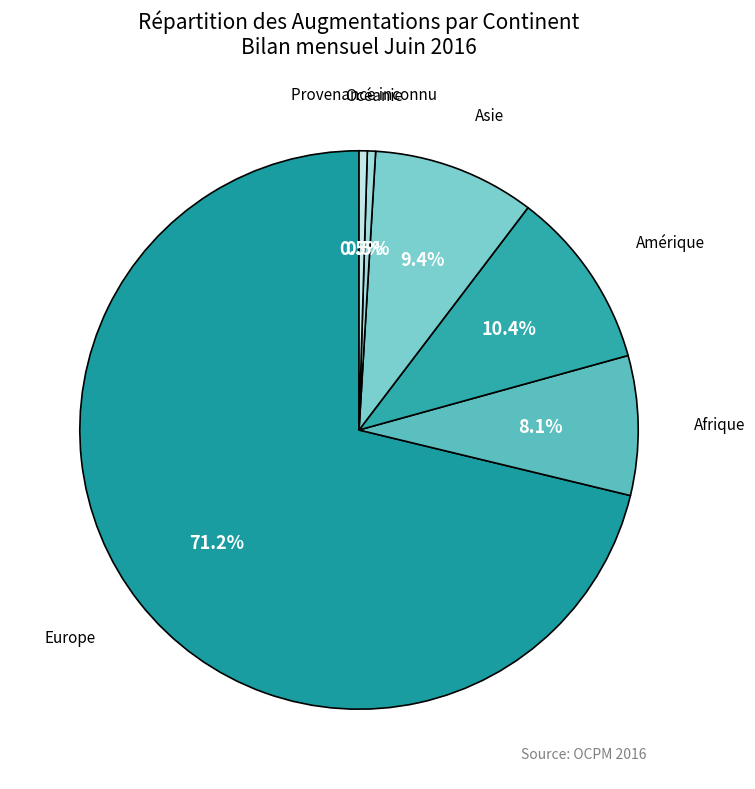

What is the largest slice in the pie chart?

Europe